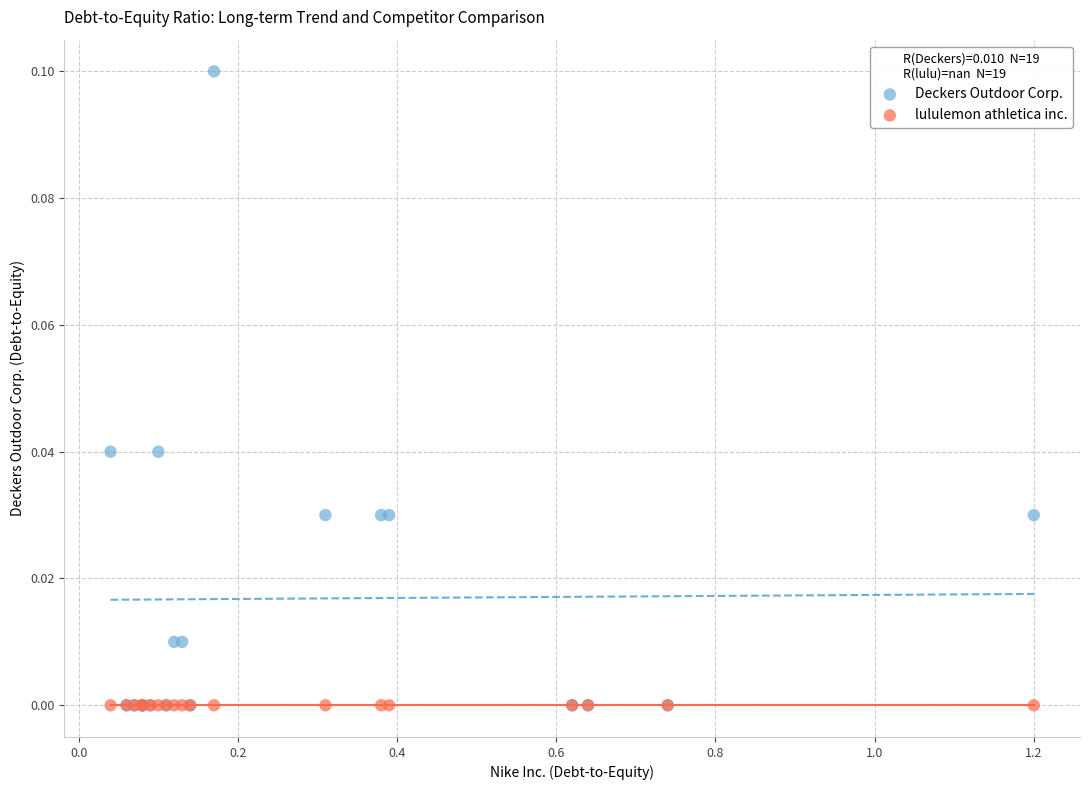

What are all the series names shown in the legend?

Deckers Outdoor Corp., lululemon athletica inc.